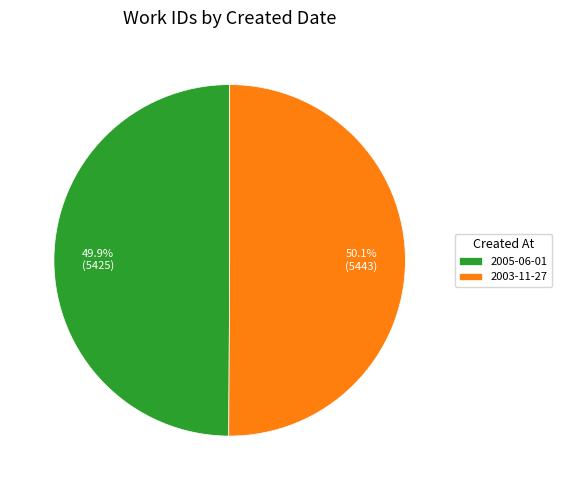

To the nearest percent, what portion does 2003-11-27 represent?

50%